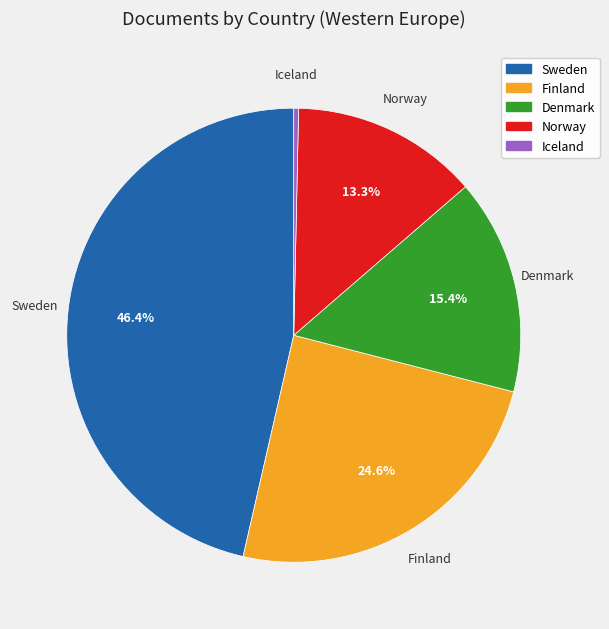

True or false: Finland accounts for 25% of the total.

True